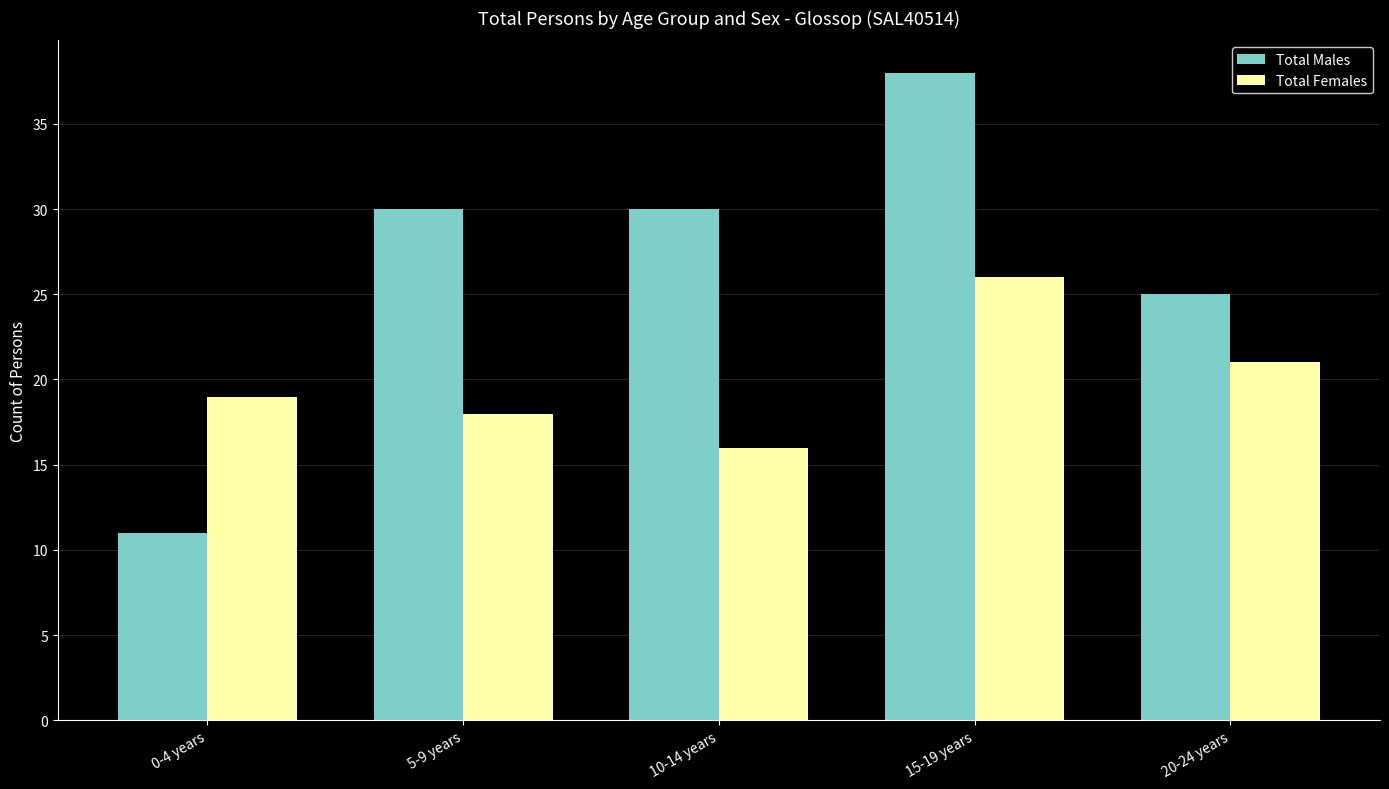

True or false: Total Males has a value of 13 at 10-14 years.

False